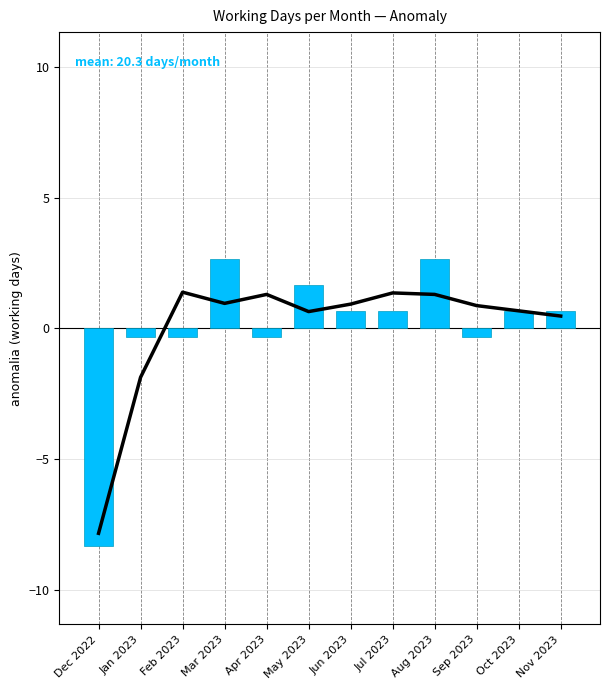

What is the smallest value displayed?

-8.3